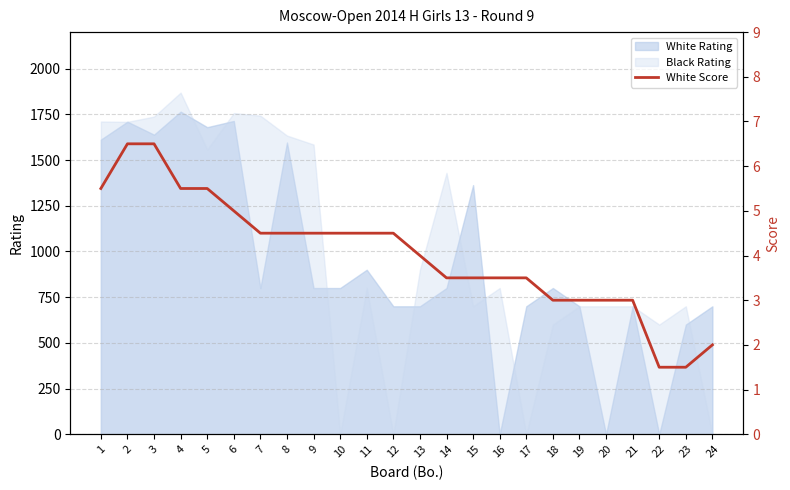

Between 17 and 11, which is larger?

11